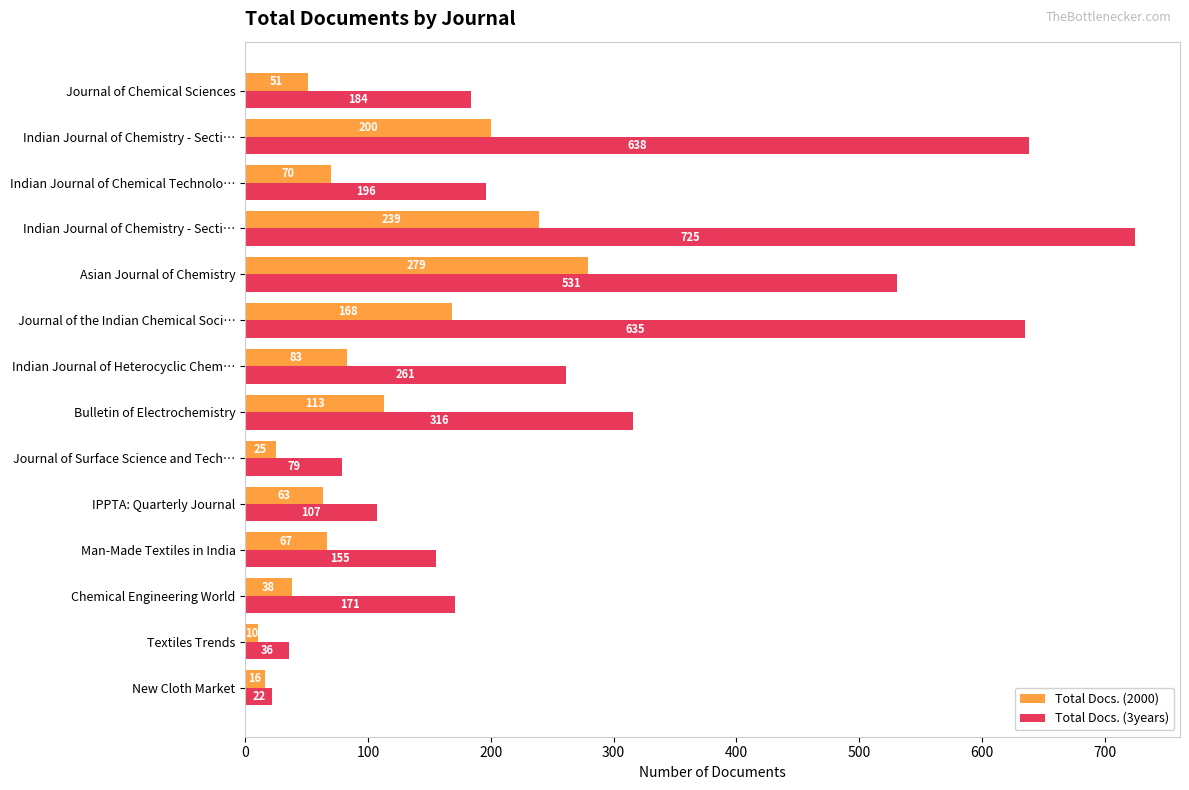

What are all the series names shown in the legend?

Total Docs. (2000), Total Docs. (3years)